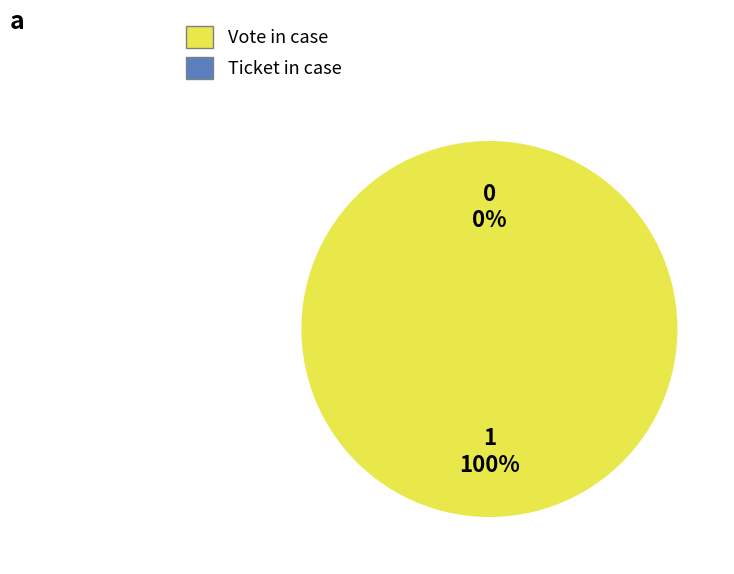

Which slice is the largest?

Vote (io_index=1)